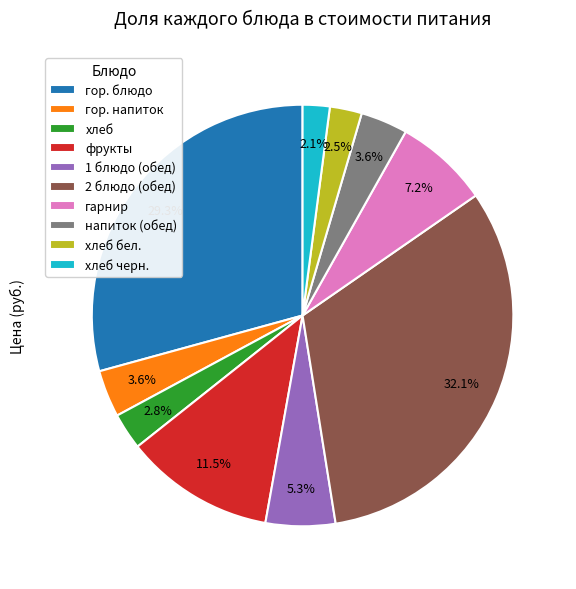

Does хлеб account for over 50% of the chart?

No